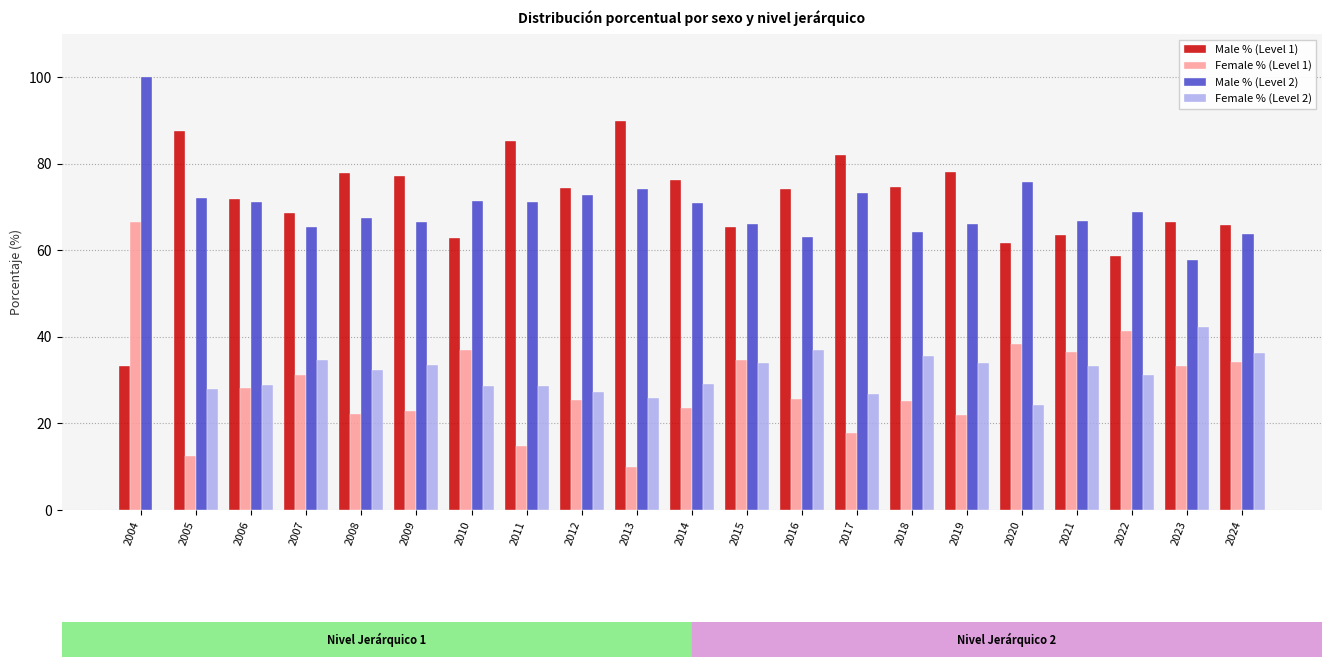

How many categories are shown in the chart?

21